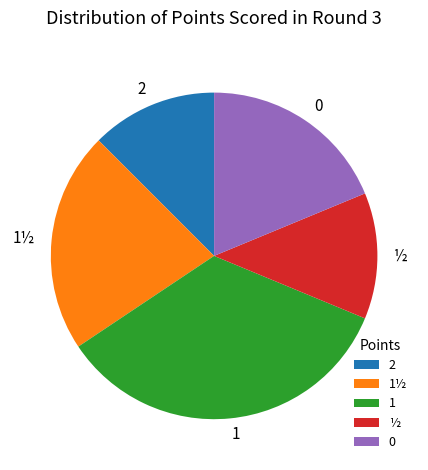

How many slices are in this pie chart?

5